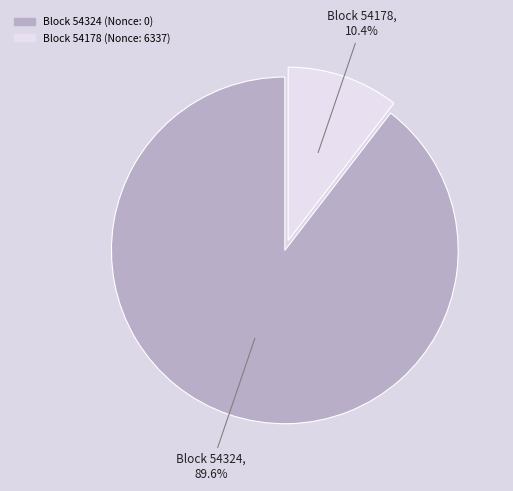

Is there any slice that represents more than half of the pie?

Yes